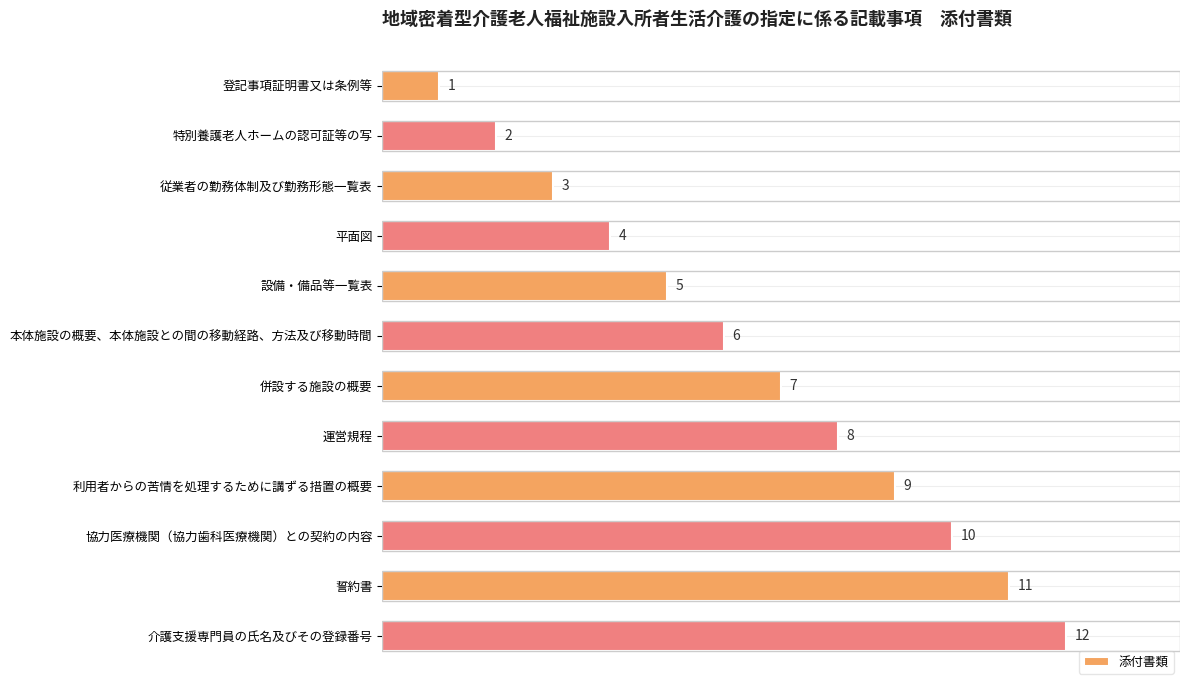

How many data points does each series have?

12